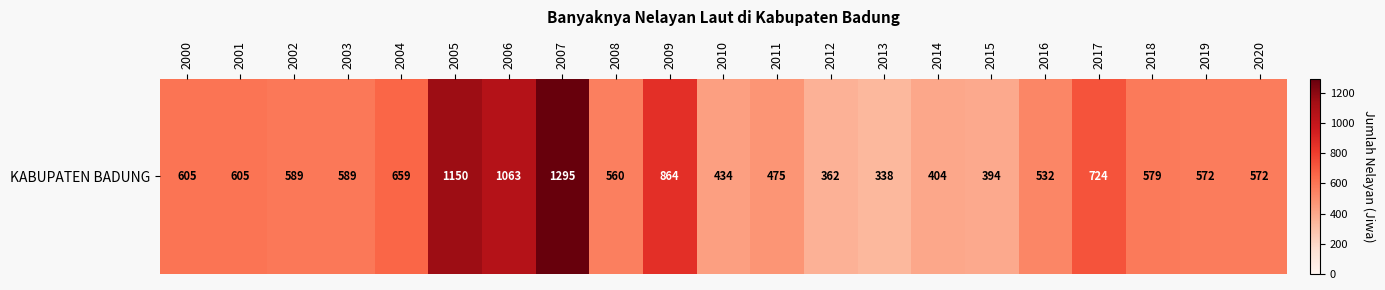

How many values exceed 579?

10